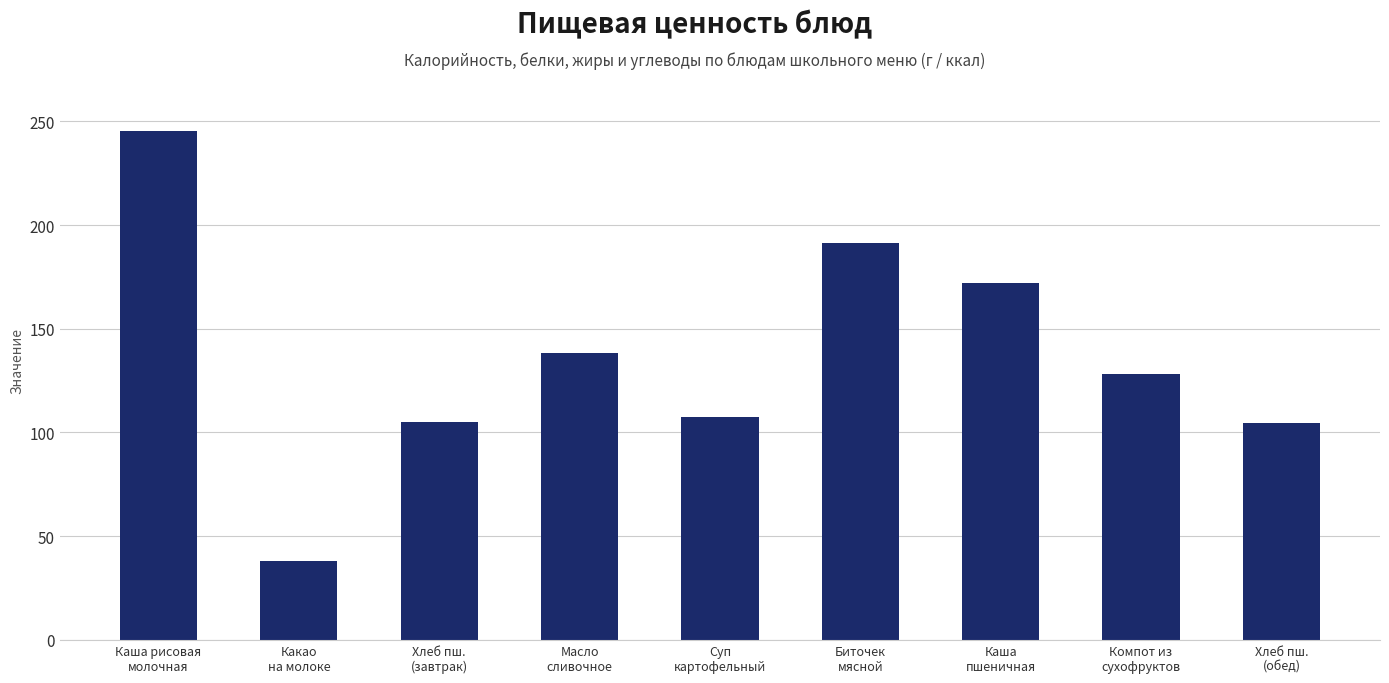

Which category has the lowest value across all series?

Какао
на молоке